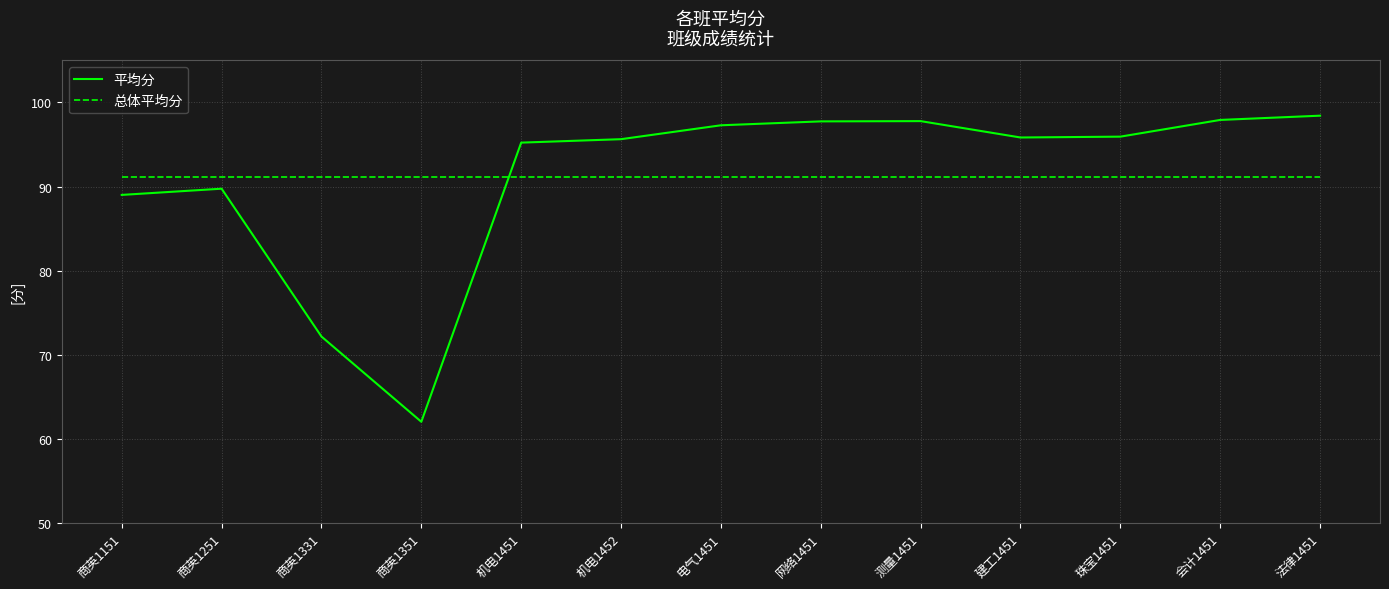

What is the difference between the maximum and minimum values in the 平均分 series?

36.4